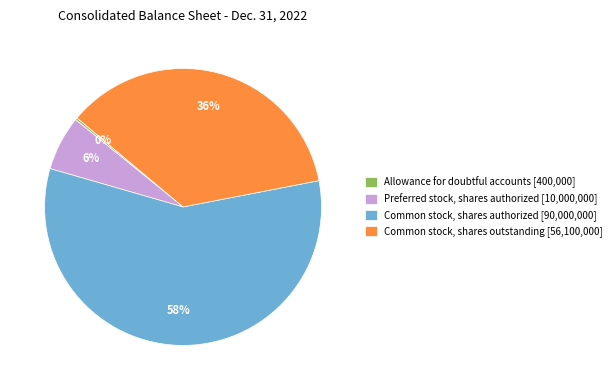

What is the largest slice in the pie chart?

Common stock, shares authorized